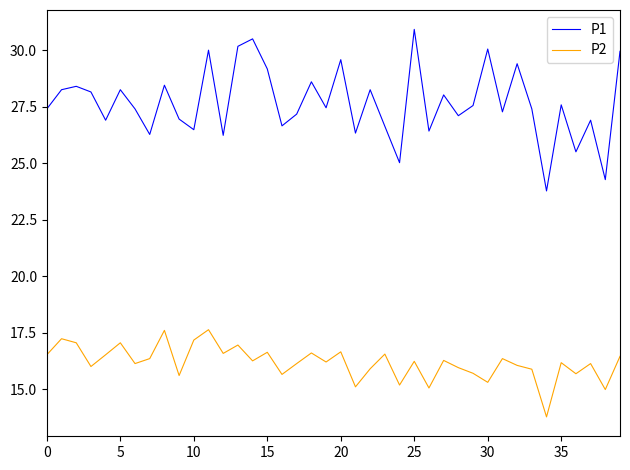

True or false: P2 and P1 intersect in this chart.

False